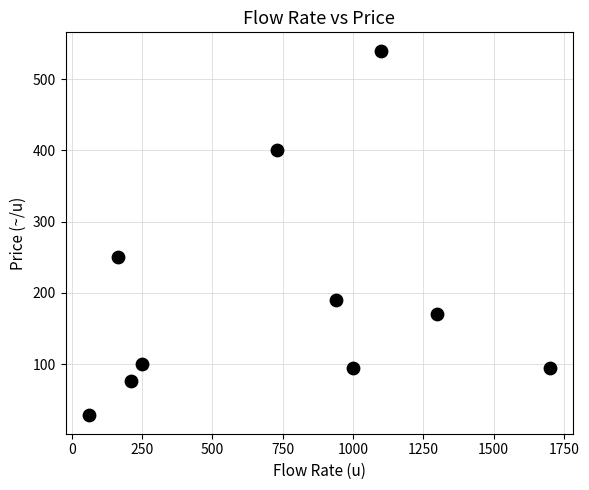

What is the range of X values (max minus min)?

1640